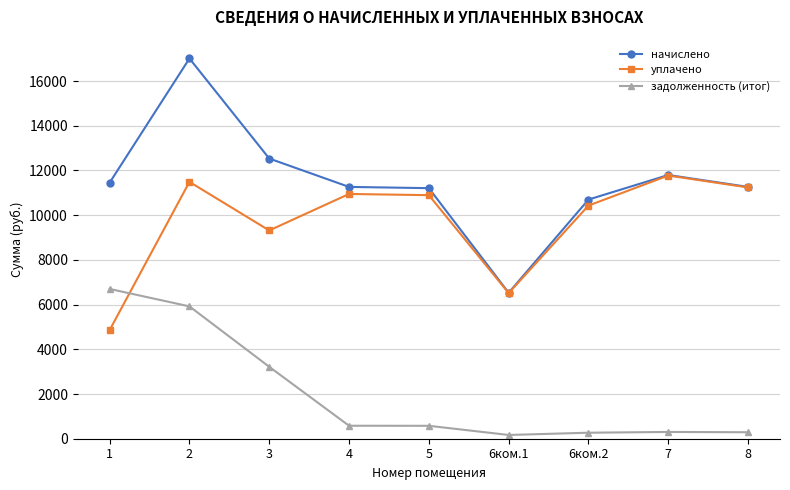

Which series has the largest total across all categories?

начислено